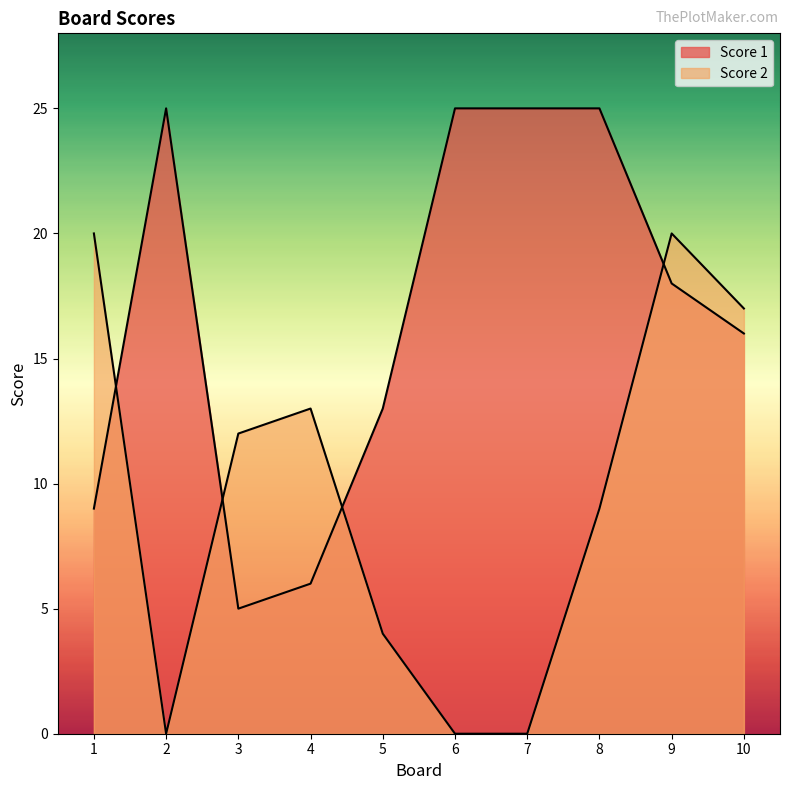

Reading left to right, extract all data points from this chart.

Score 1: 1=9	2=25	3=5	4=6	5=13	6=25	7=25	8=25	9=18	10=16
Score 2: 1=20	2=0	3=12	4=13	5=4	6=0	7=0	8=9	9=20	10=17